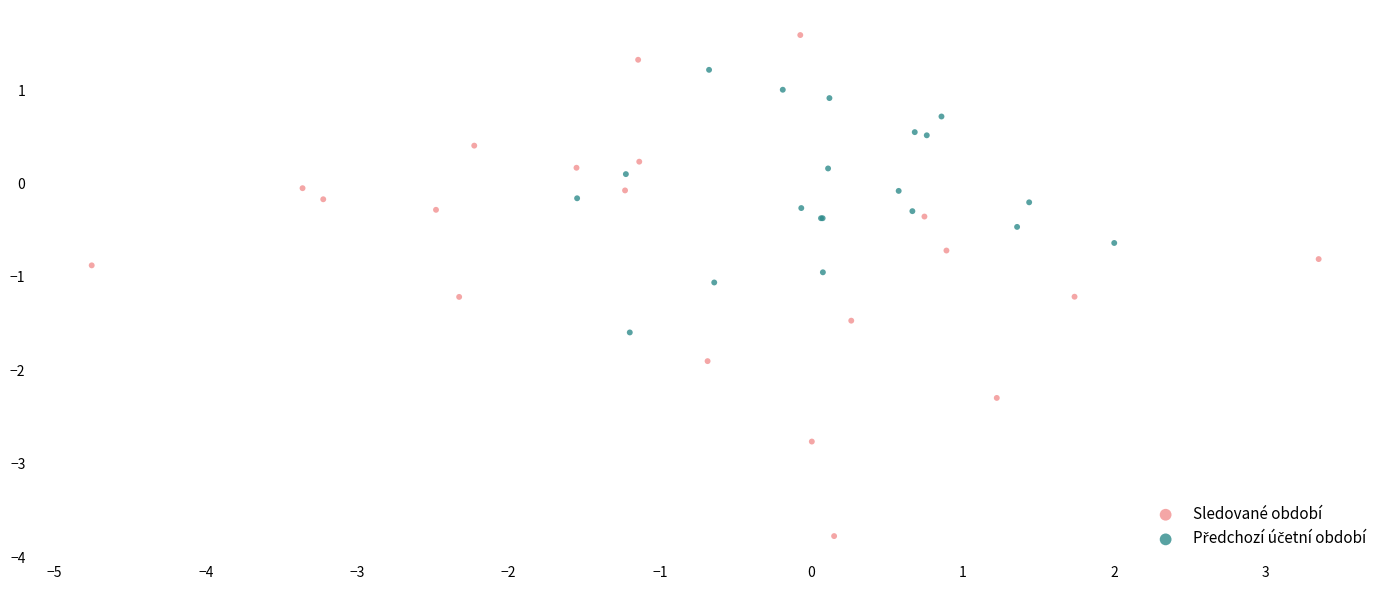

Which series contains the highest Y value?

Sledované období